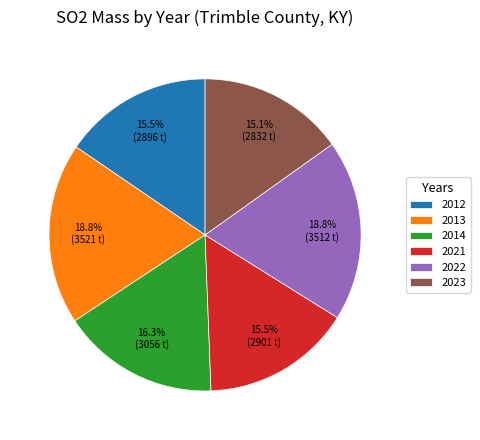

Is 2012 the majority of the pie?

No